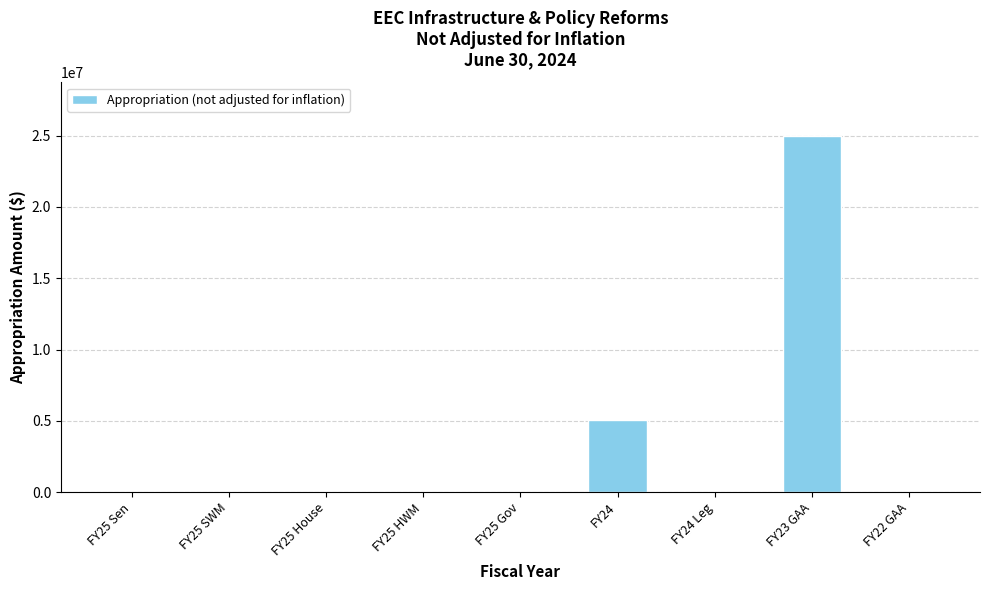

True or false: the data shows 0 at FY22 GAA.

True